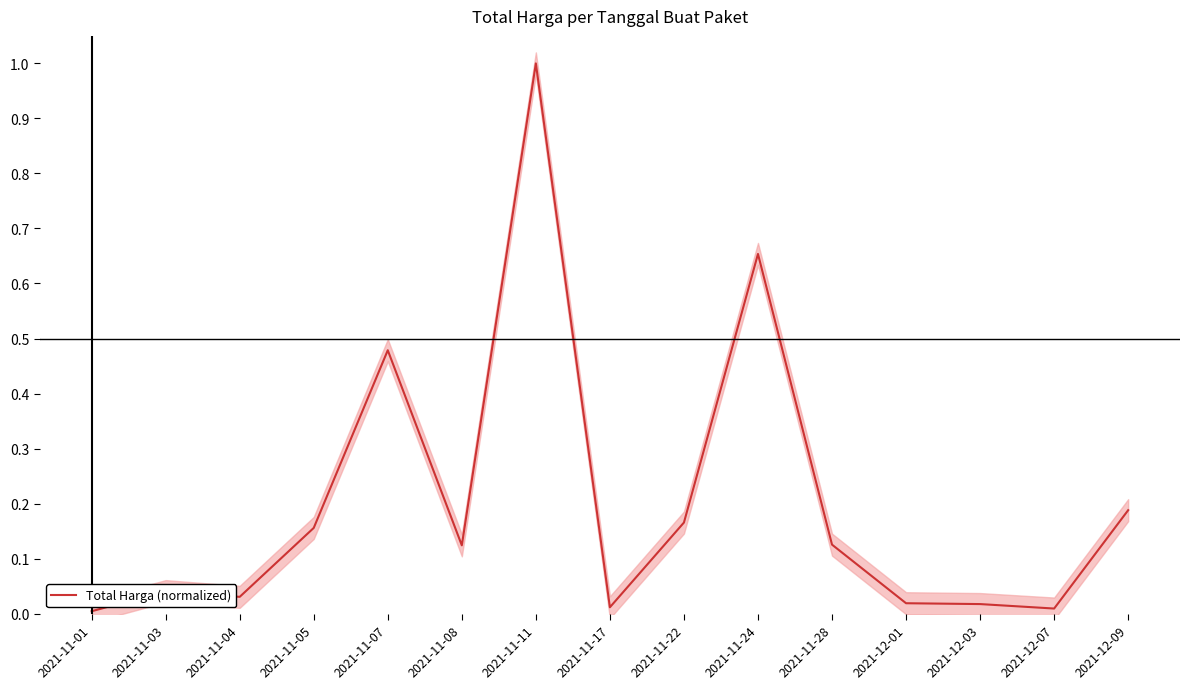

What is the average value?

0.2